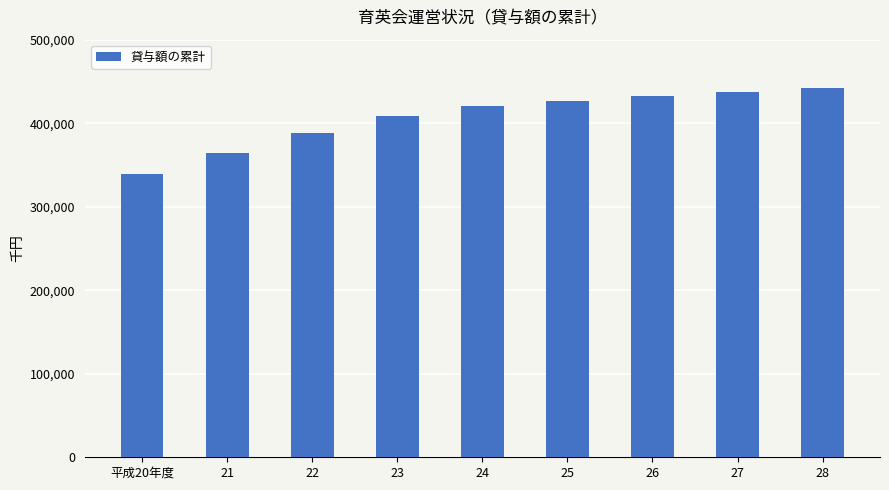

What is the difference between the second highest and second lowest values?

72300